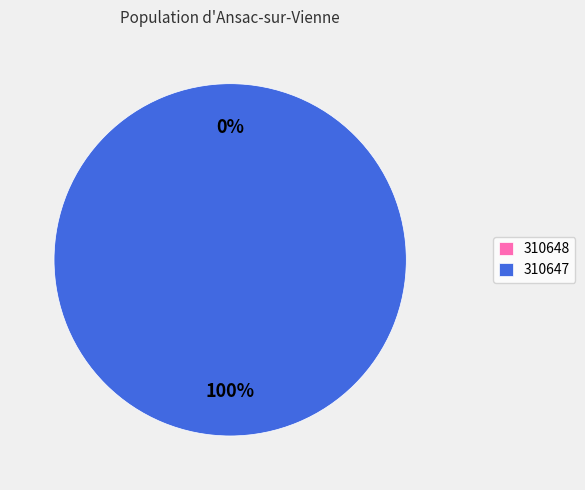

How many slices are in this pie chart?

2